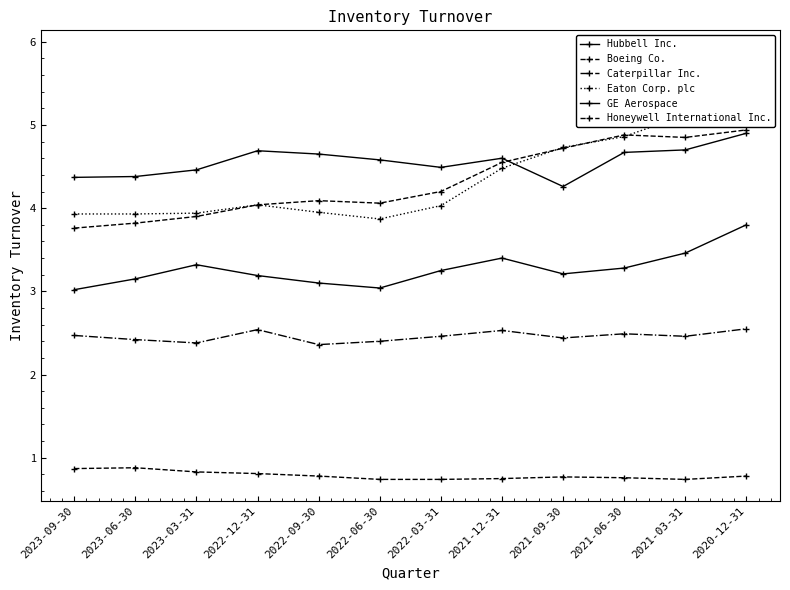

The Eaton Corp. plc series shows 5.1 at 2021-03-31. True or false?

True